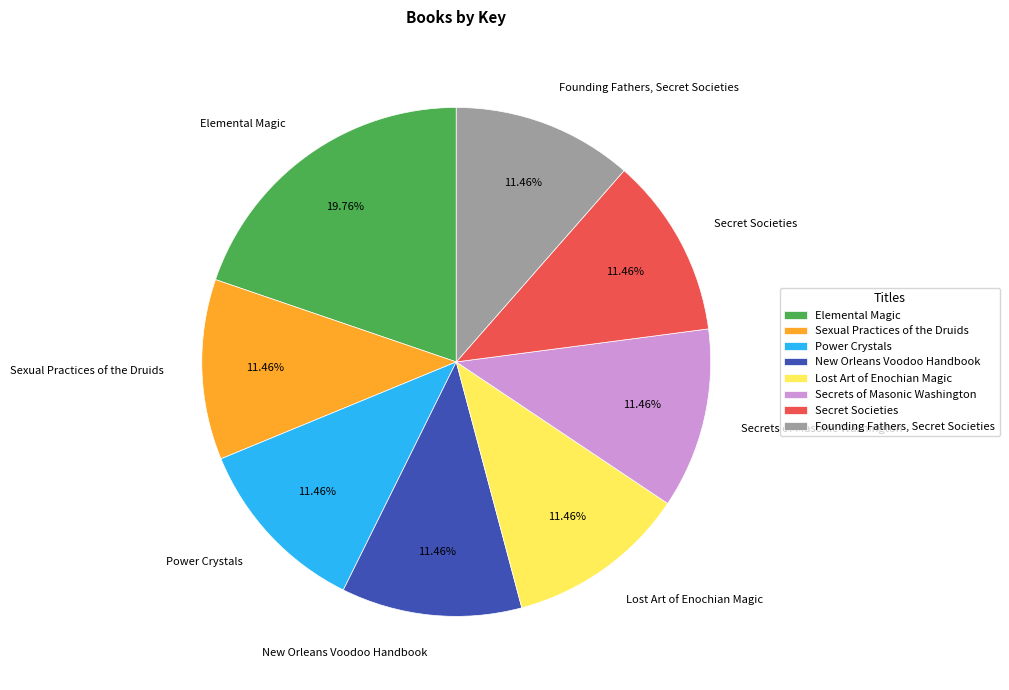

Combined, do Founding Fathers, Secret Societies and Power Crystals account for over 50%?

No